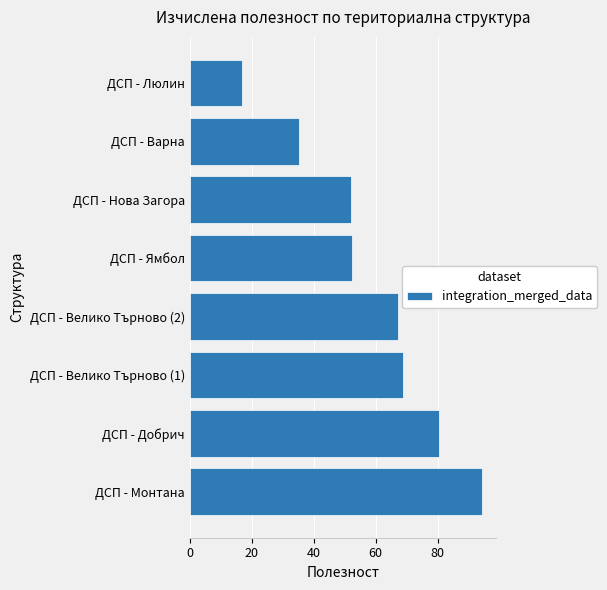

How many data points are less than 67?

4